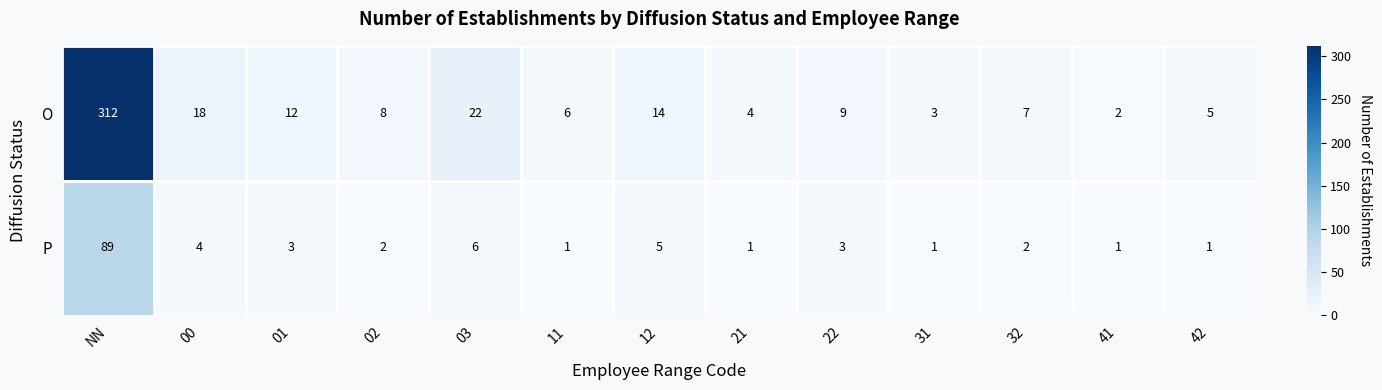

What is the average value of the P series?

9